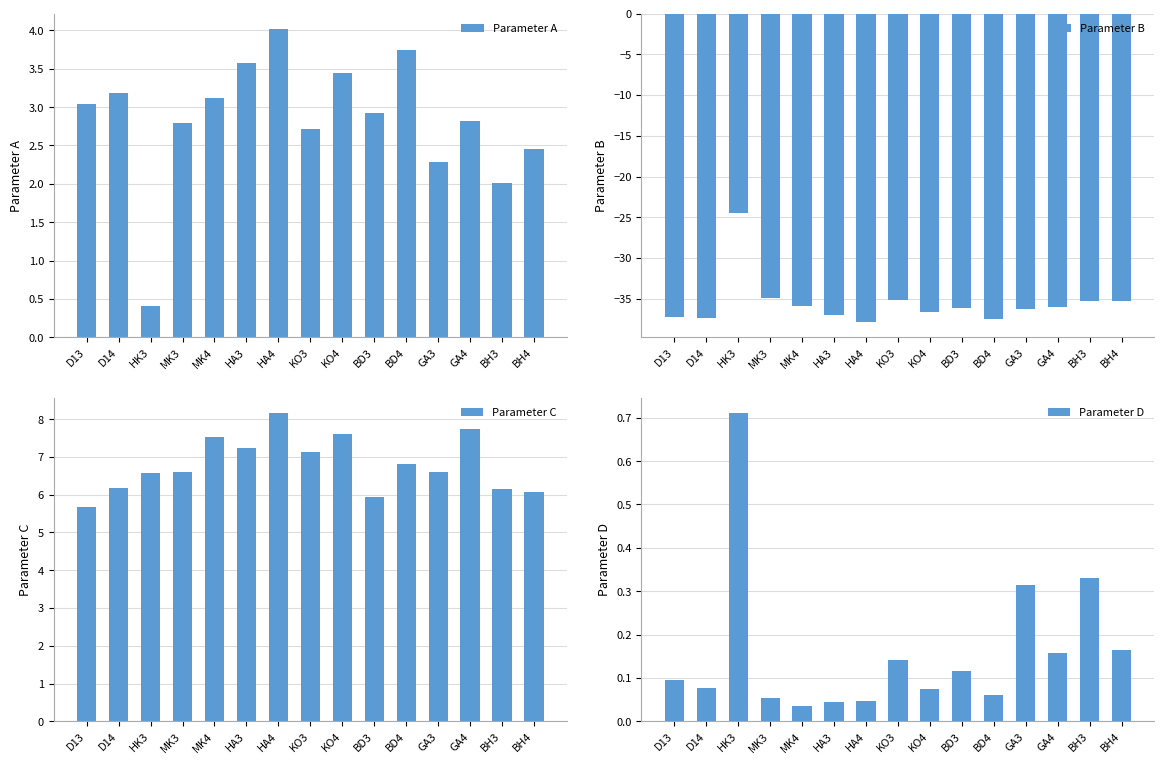

List the labels in order of Parameter C value, smallest first.

D13, BD3, BH4, BH3, D14, HK3, GA3, MK3, BD4, KO3, HA3, MK4, KO4, GA4, HA4